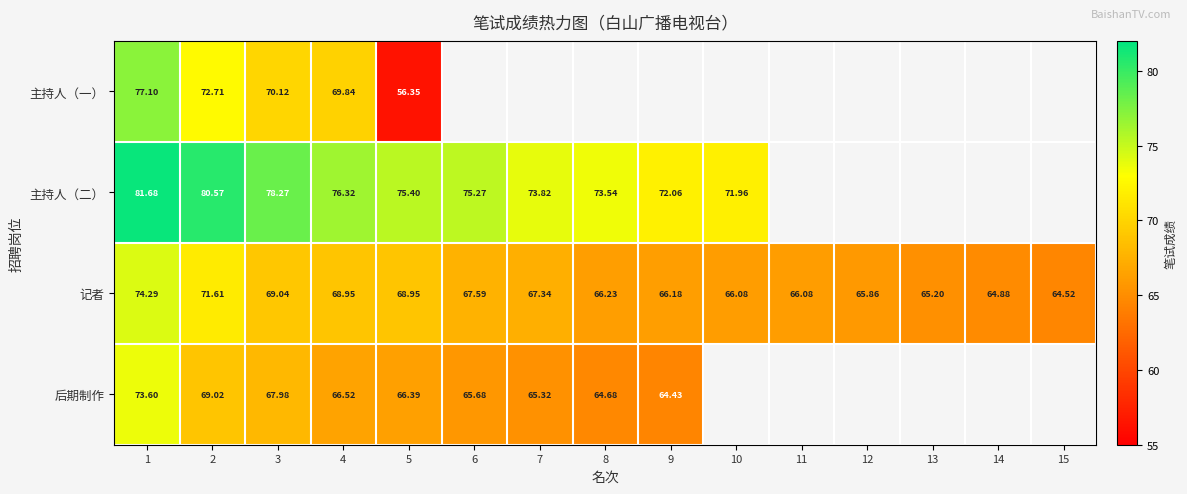

Which category has the highest value across all series?

1